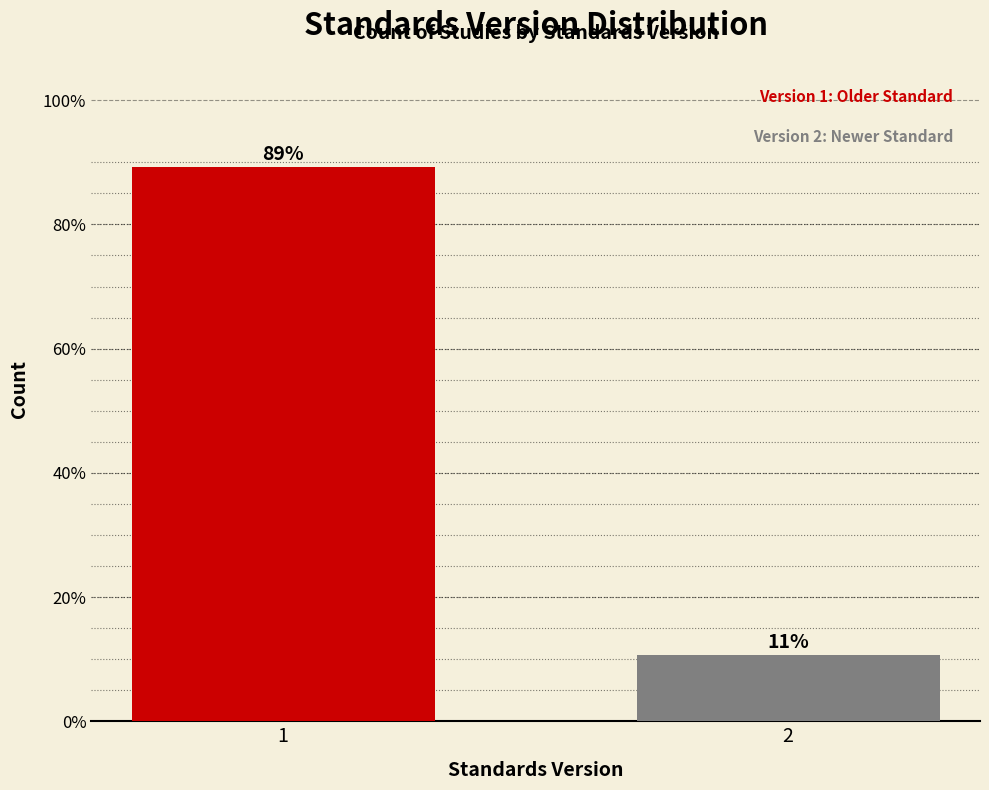

What is the average value?

50.0